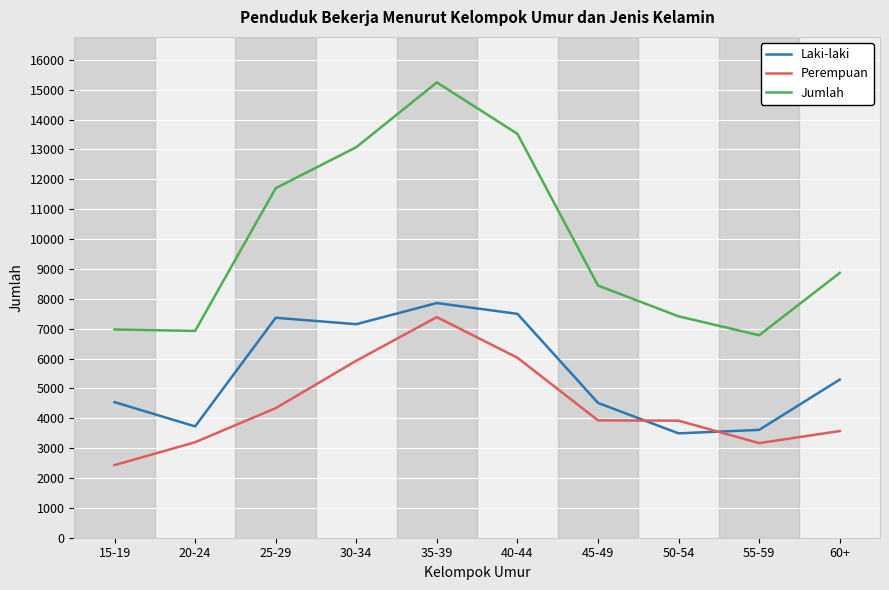

True or false: Perempuan and Jumlah intersect in this chart.

False